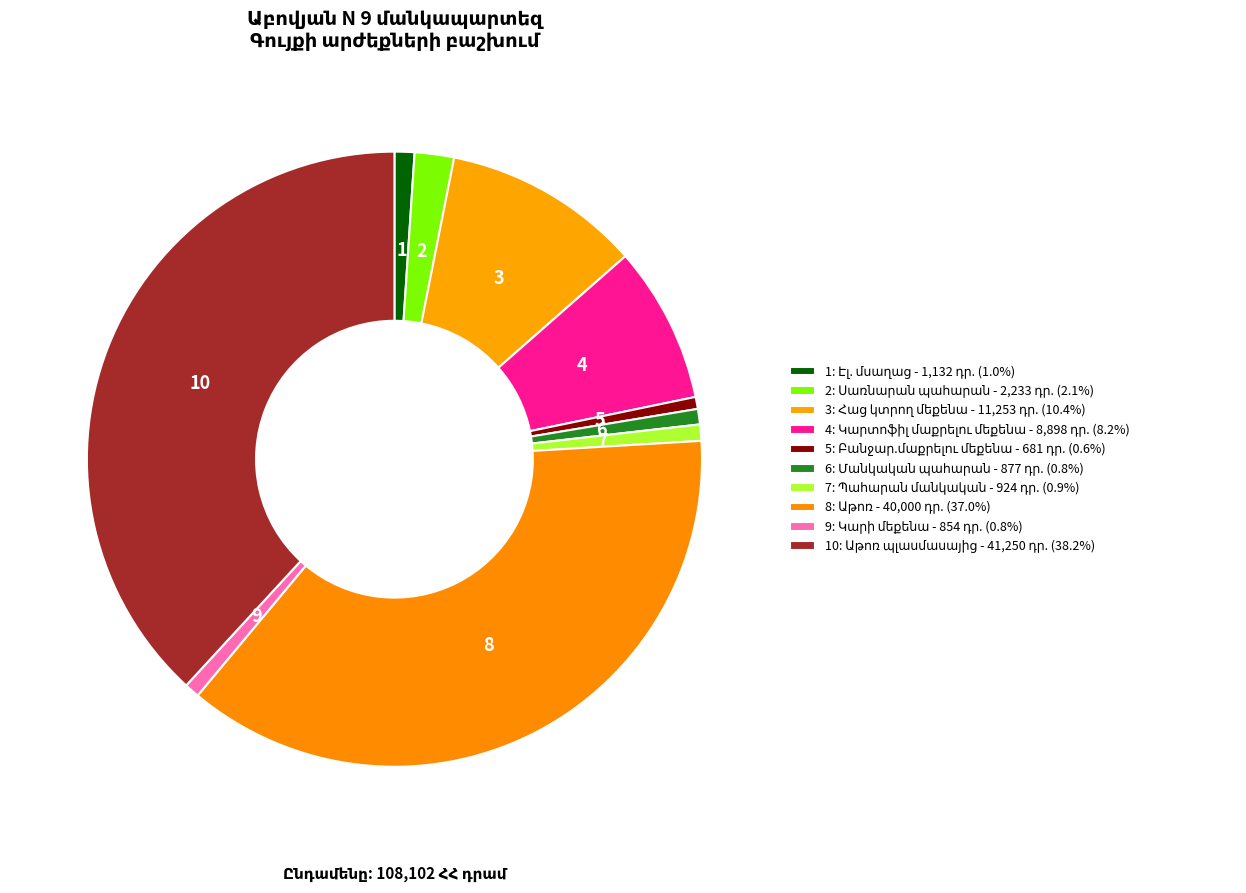

Count the number of slices in the pie.

10